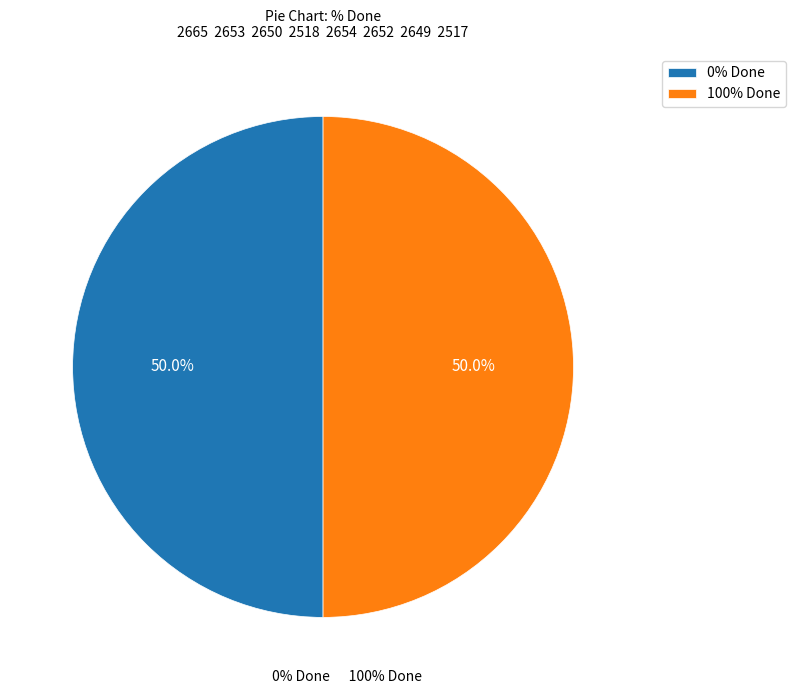

What percentage do 100% Done and 0% Done together represent?

100.0%